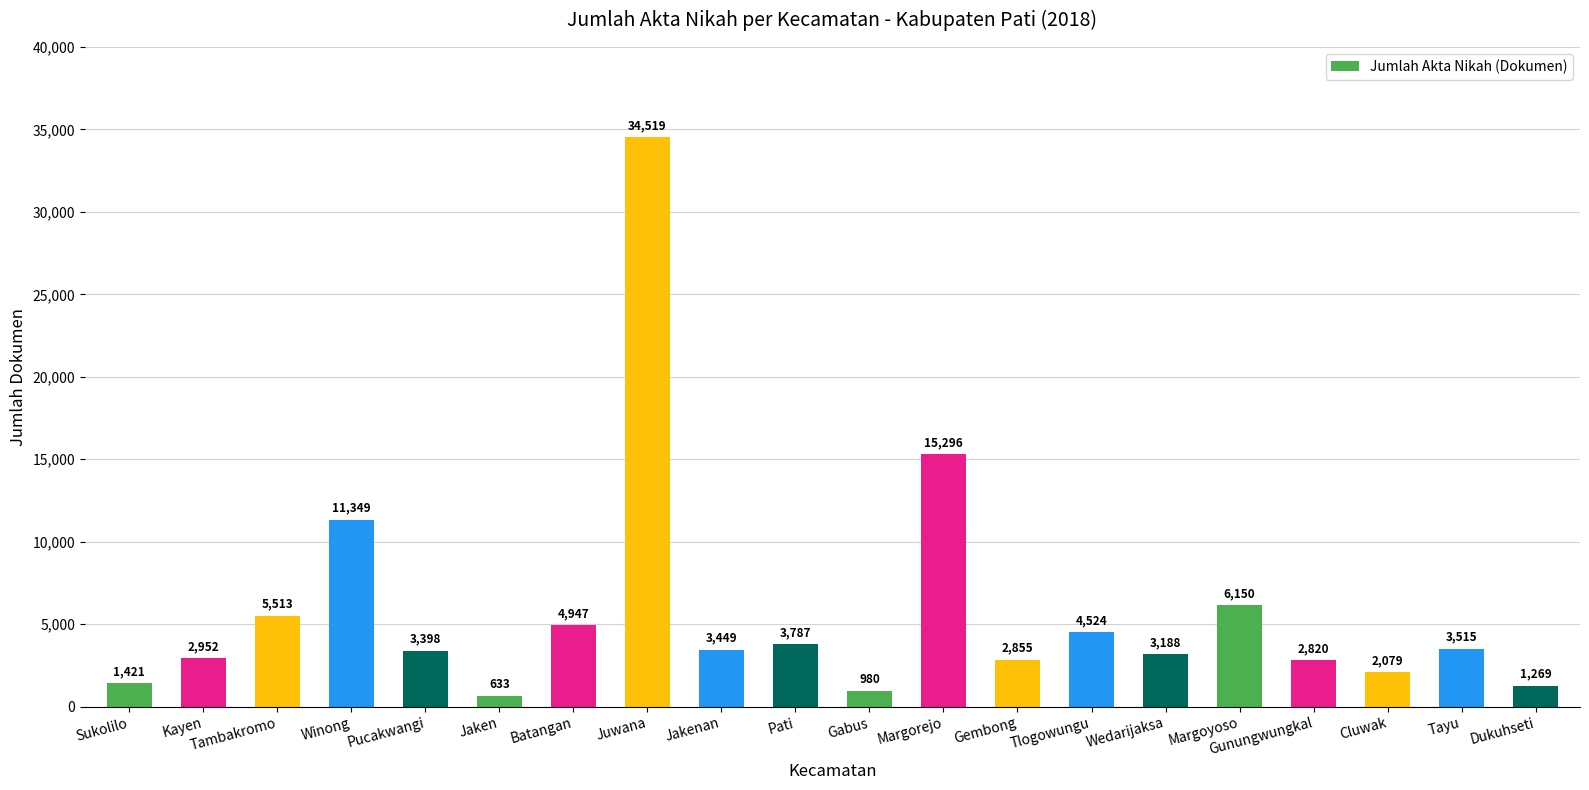

What value does the data have at Gembong?

2855